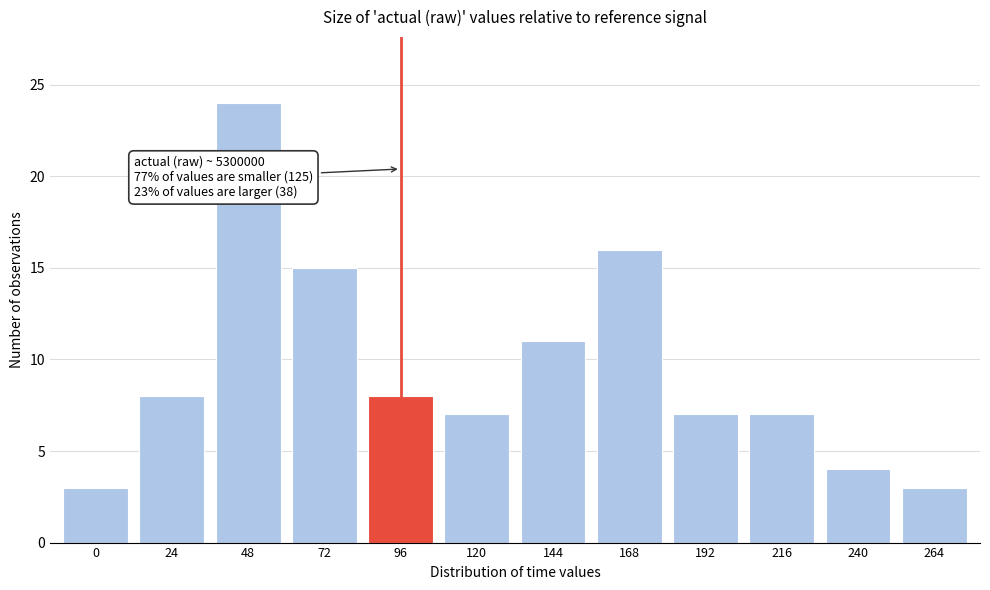

Reading left to right, extract all data points from this chart.

0=3	24=8	48=24	72=15	96=8	120=7	144=11	168=16	192=7	216=7	240=4	264=3